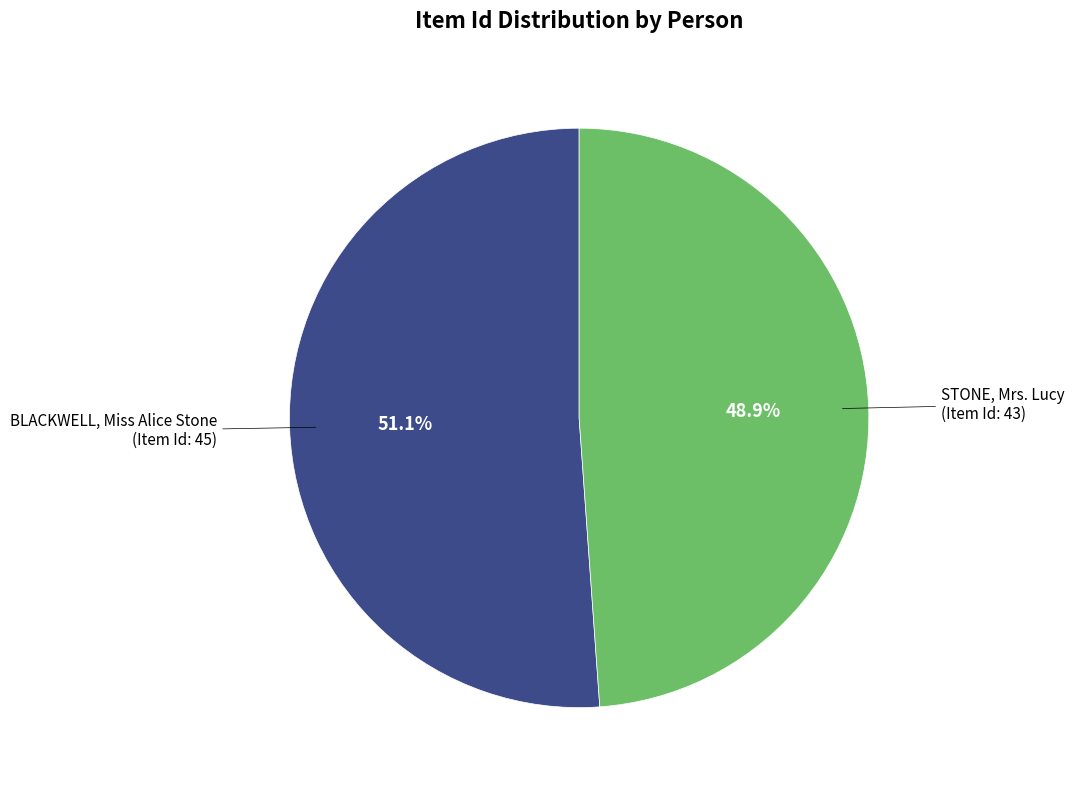

To the nearest percent, what percentage of the pie is BLACKWELL, Miss Alice Stone?

51%